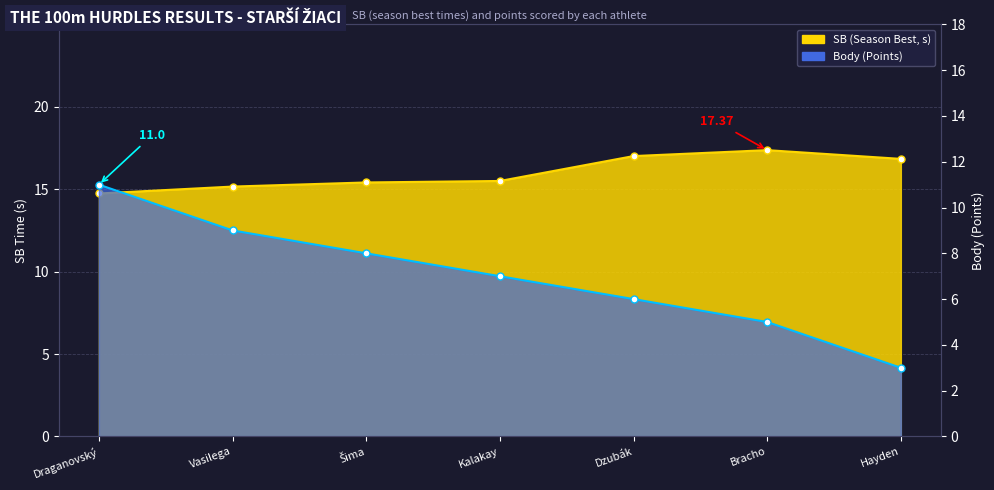

What is the total value across all series at Bracho?

22.4